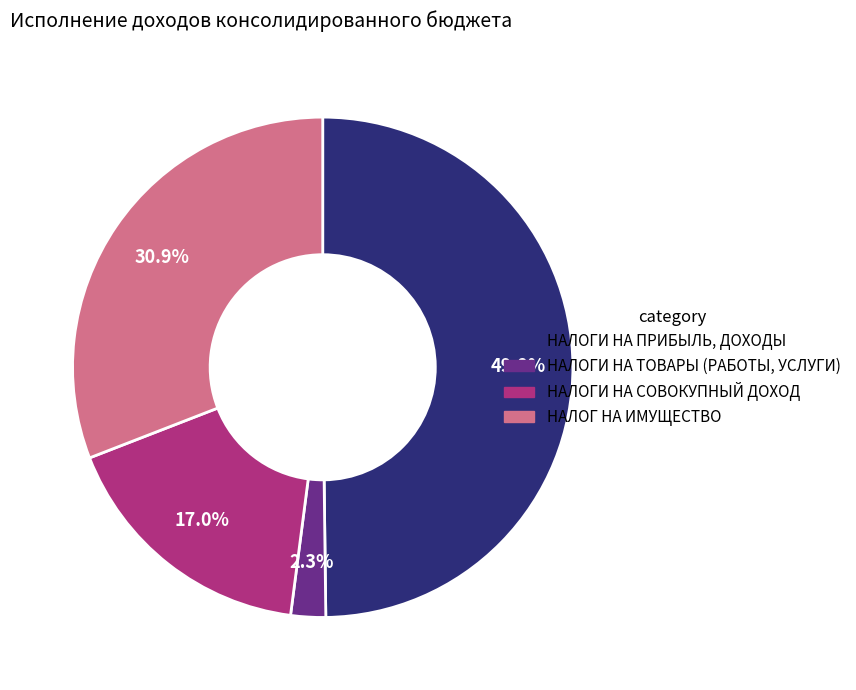

Which category has the smallest portion of the pie?

НАЛОГИ НА ТОВАРЫ (РАБОТЫ, УСЛУГИ)